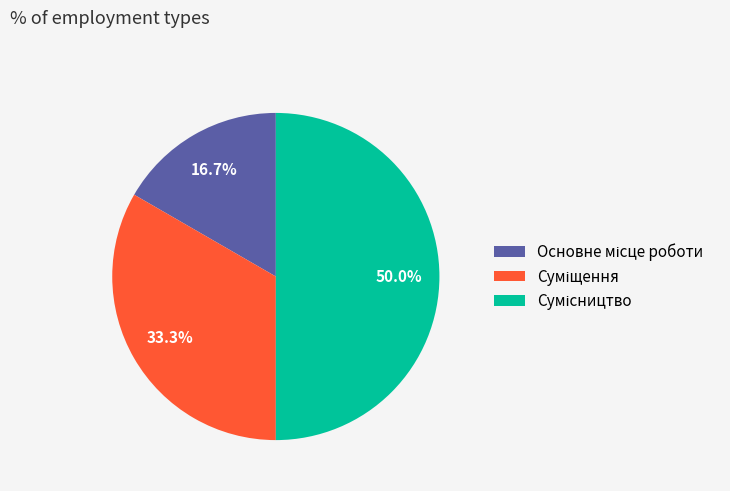

How many slices are in this pie chart?

3